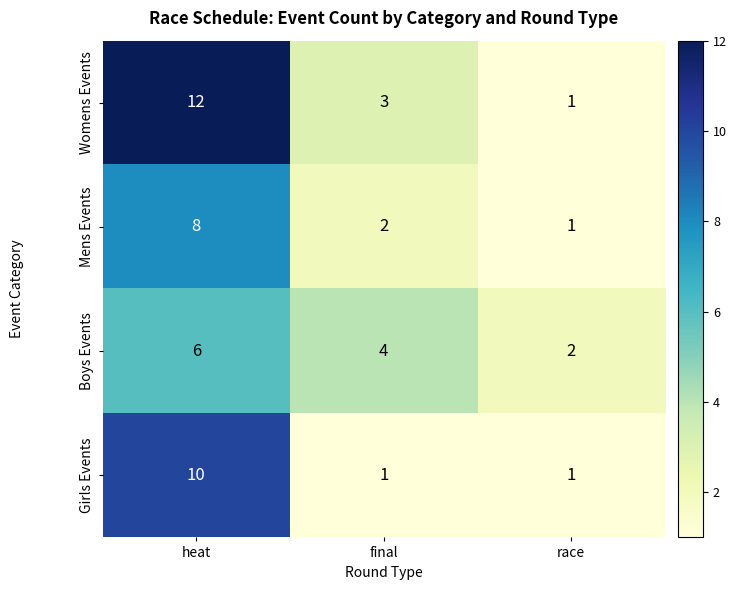

Count the Girls Events values in the range 1 to 10.

3